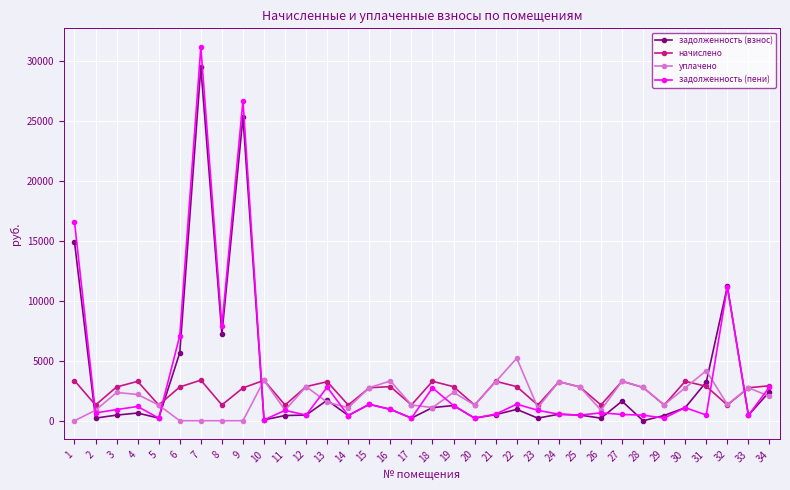

What is the value of the задолженность (взнос) point at the 25th from the left?

469.8